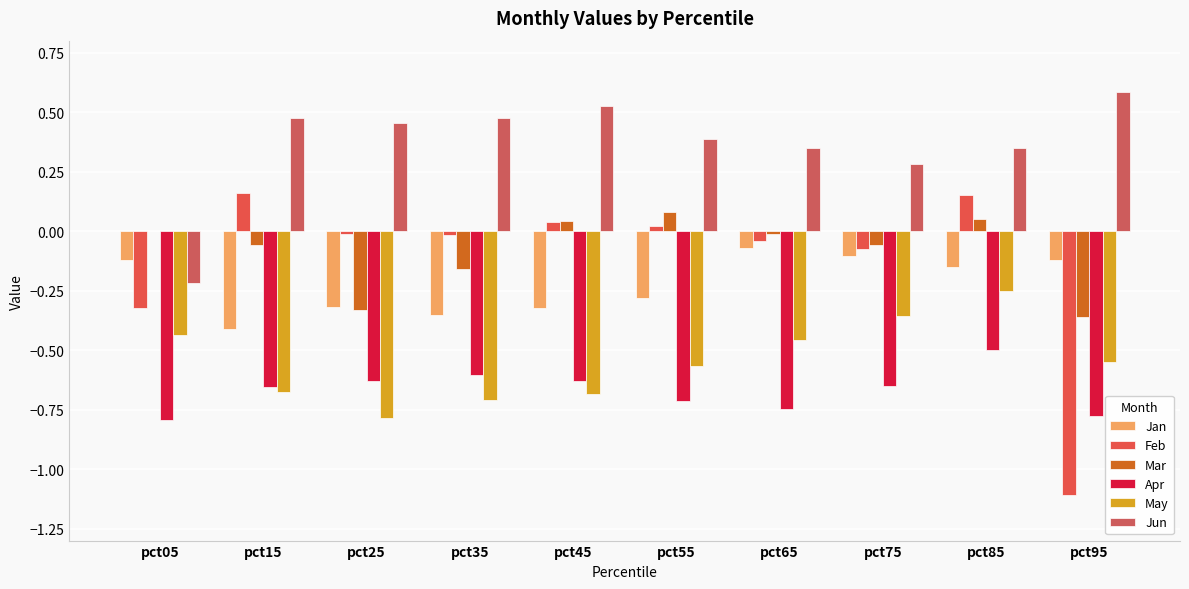

Reading left to right, what are all the values shown in this chart?

Jan: -0.1	-0.4	-0.3	-0.4	-0.3	-0.3	-0.1	-0.1	-0.1	-0.1
Feb: -0.3	0.2	-0.0	-0.0	0.0	0.0	-0.0	-0.1	0.2	-1.1
Mar: -0.0	-0.1	-0.3	-0.2	0.0	0.1	-0.0	-0.1	0.1	-0.4
Apr: -0.8	-0.7	-0.6	-0.6	-0.6	-0.7	-0.7	-0.7	-0.5	-0.8
May: -0.4	-0.7	-0.8	-0.7	-0.7	-0.6	-0.5	-0.4	-0.3	-0.6
Jun: -0.2	0.5	0.5	0.5	0.5	0.4	0.3	0.3	0.4	0.6